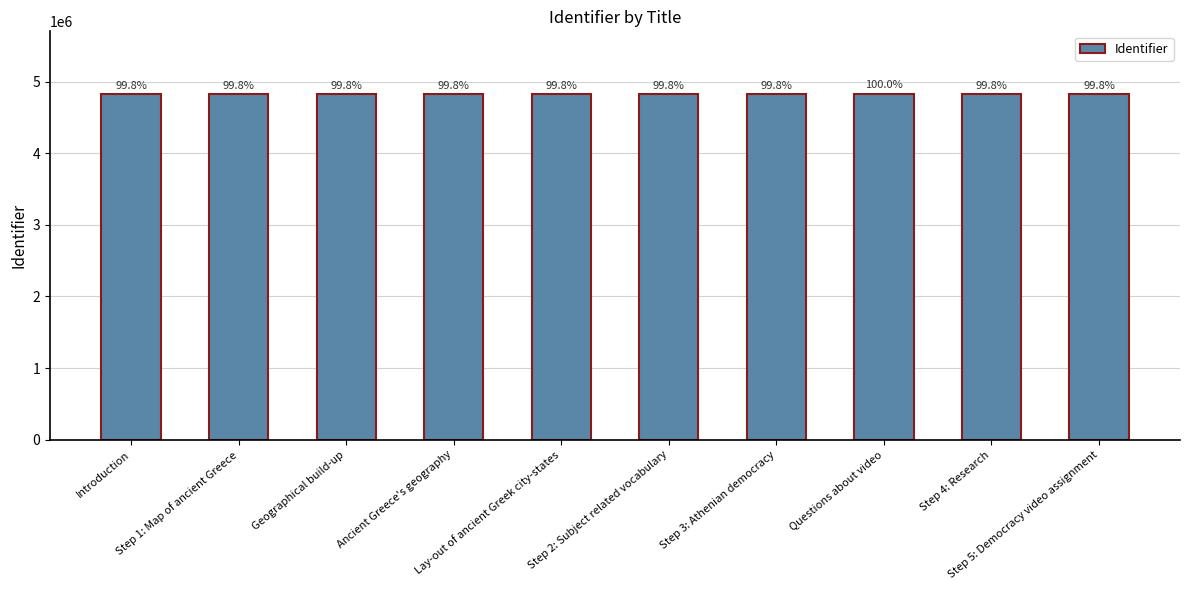

What is the difference between the values at Ancient Greece's geography and Geographical build-up?

1492